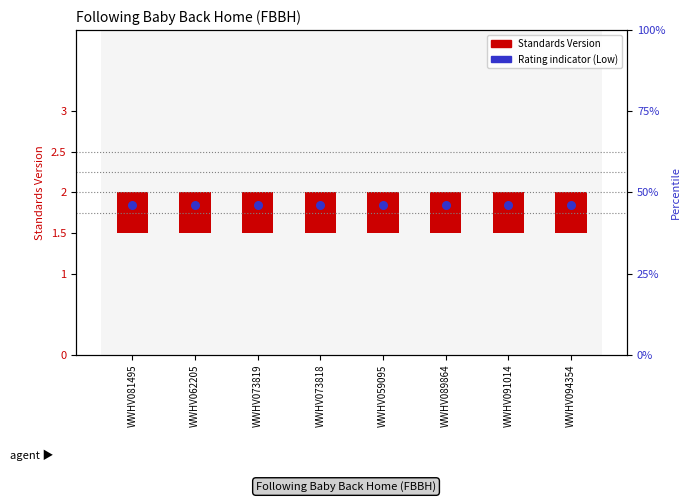

At how many categories does at least one series exceed 1?

8